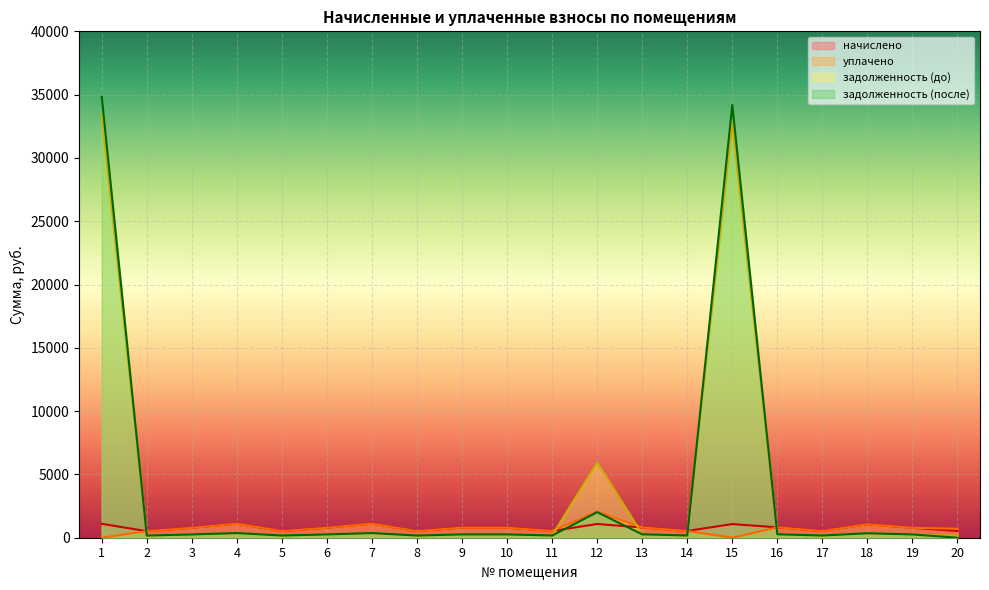

What is the difference between the задолженность (после) values at 9 and 7?

103.4